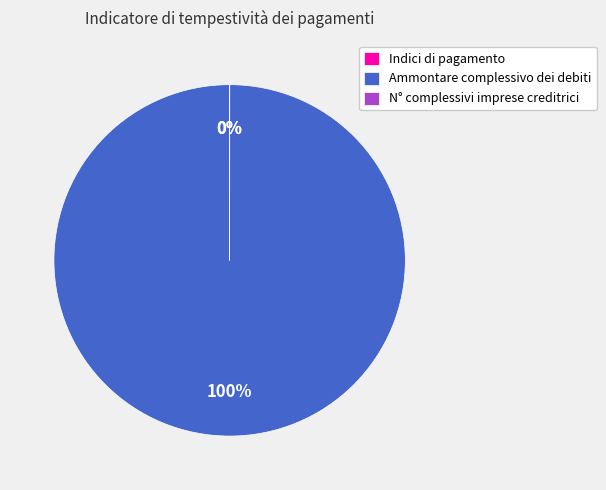

To the nearest percent, what is the difference between the largest and smallest slice percentages?

100%